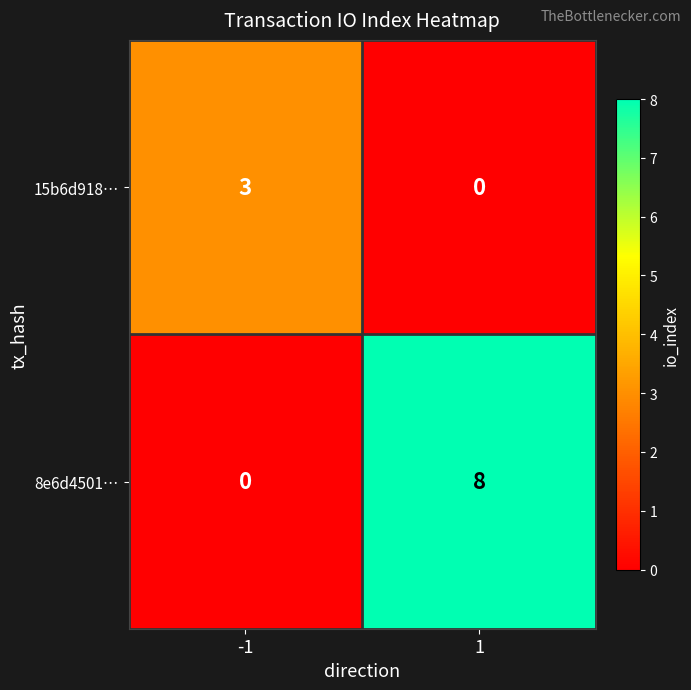

Rank the series by their average value, from highest to lowest.

8e6d4501…, 15b6d918…